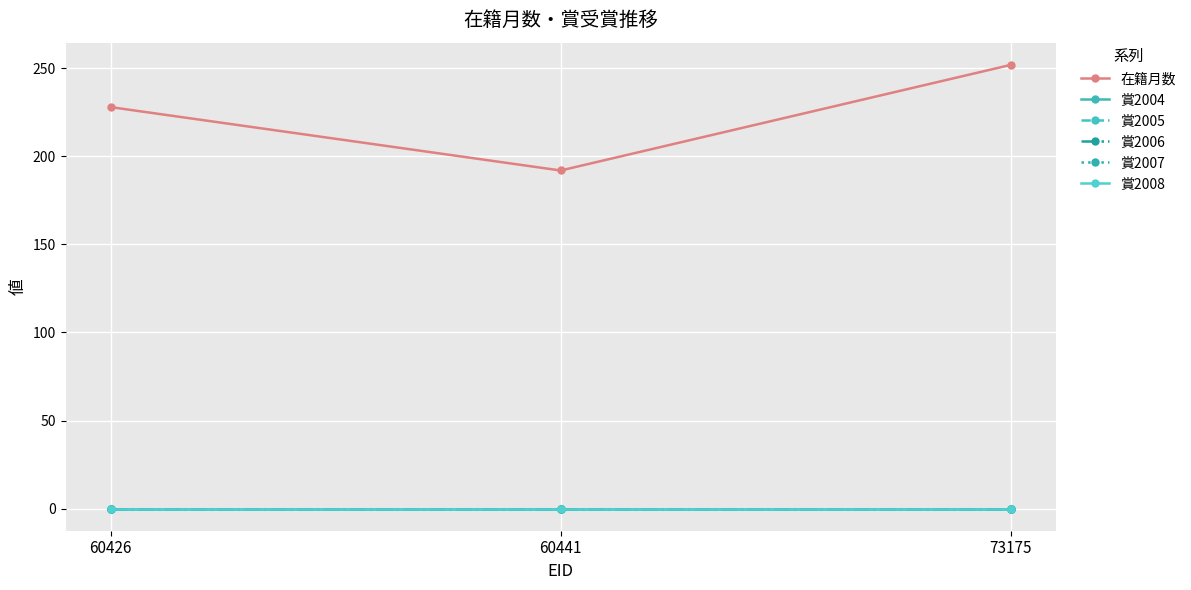

Is this an area chart (filled region under the line)?

No